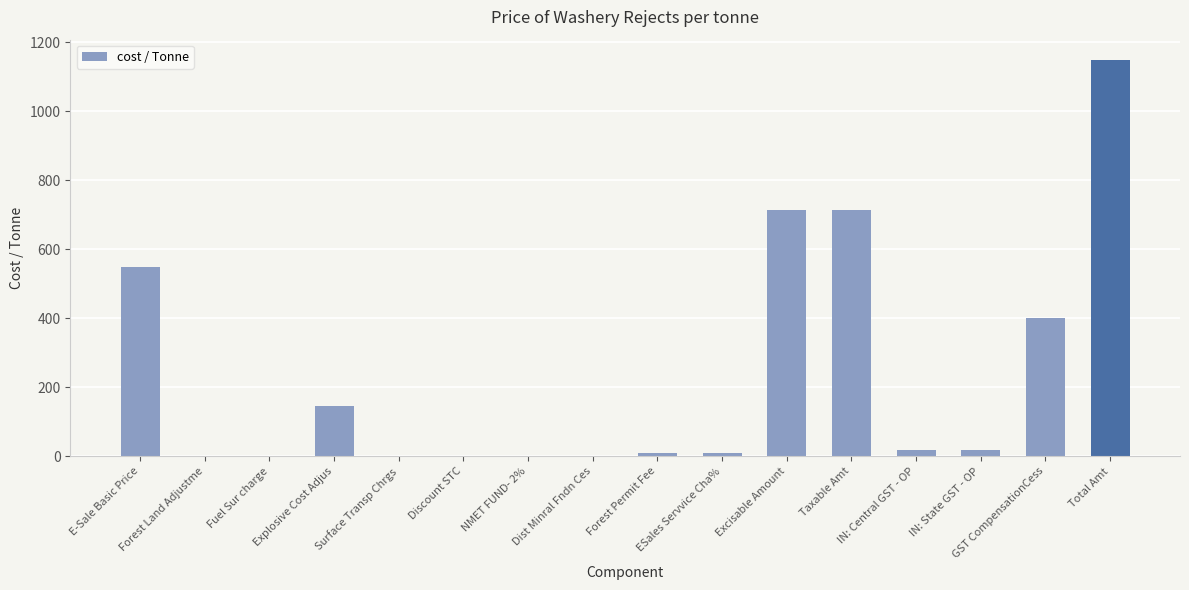

What is the greatest value displayed?

1150.4